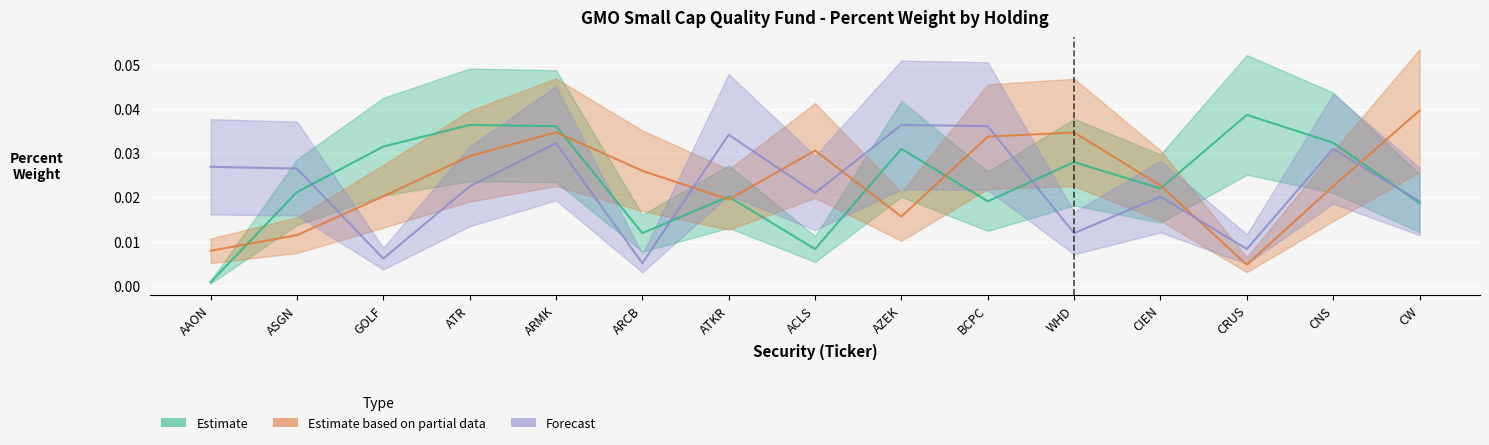

Which has a higher value, ASGN or ATKR?

ASGN